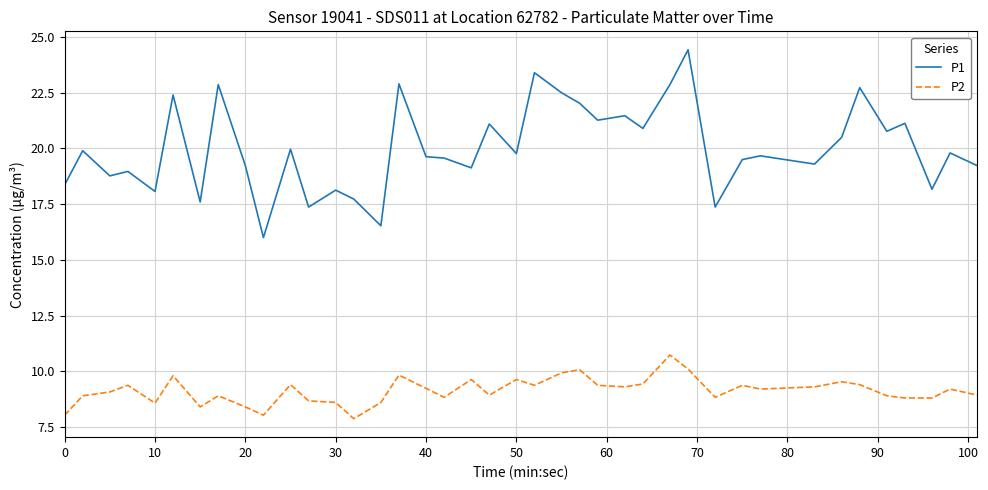

Does the chart have visible grid lines?

Yes